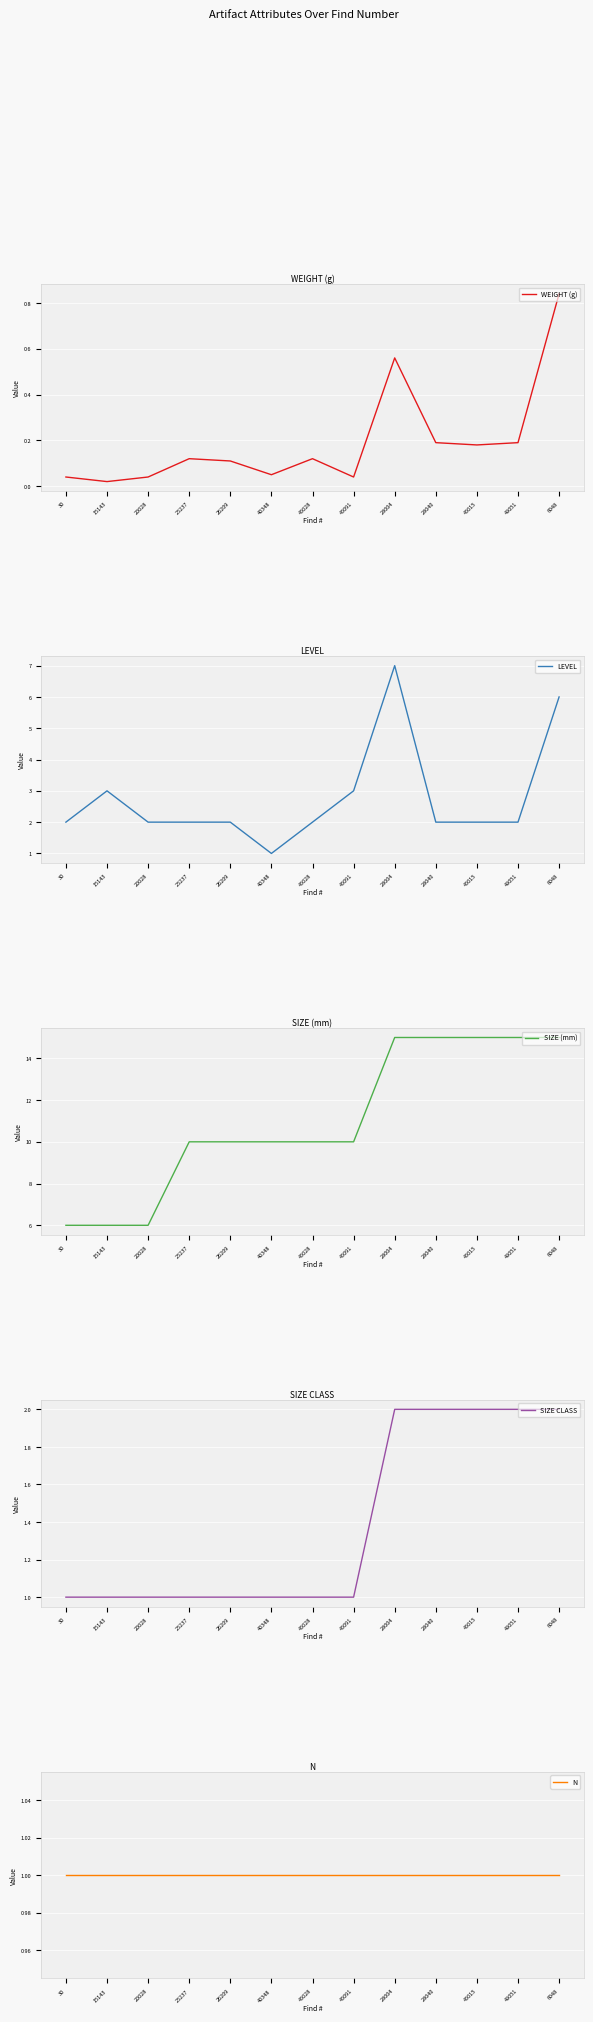

How many categories are shown in the chart?

13